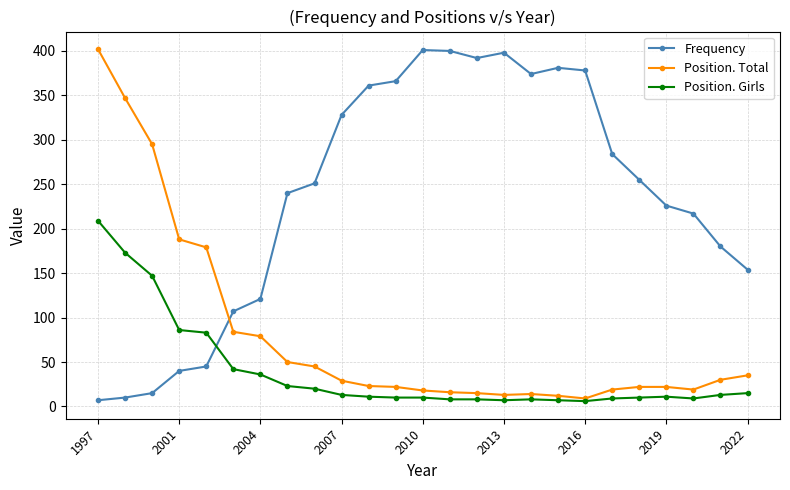

How many series are shown in this chart?

3